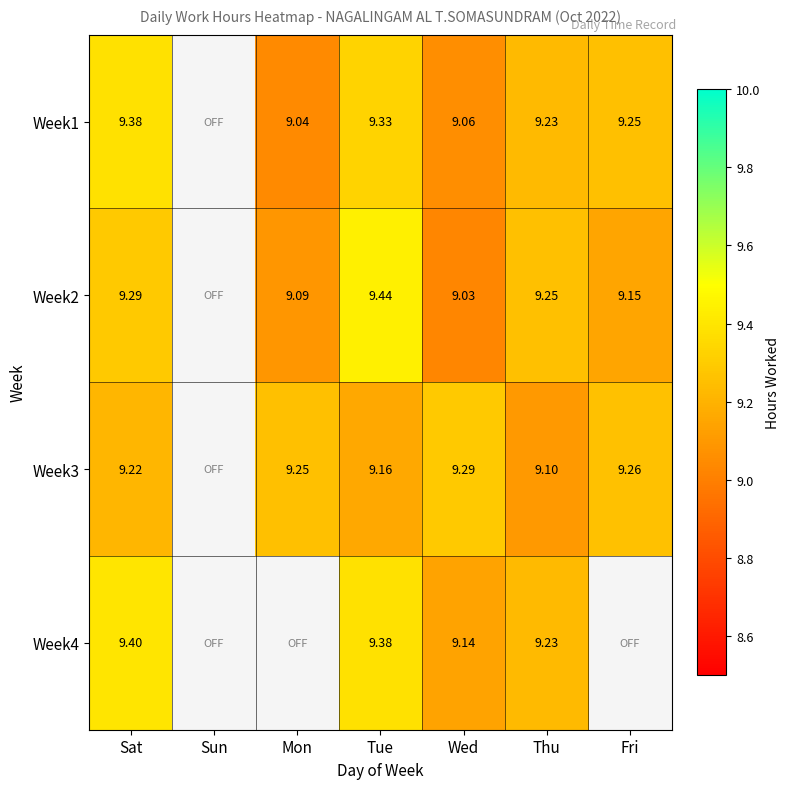

How many values in the Week1 series are below 9?

1